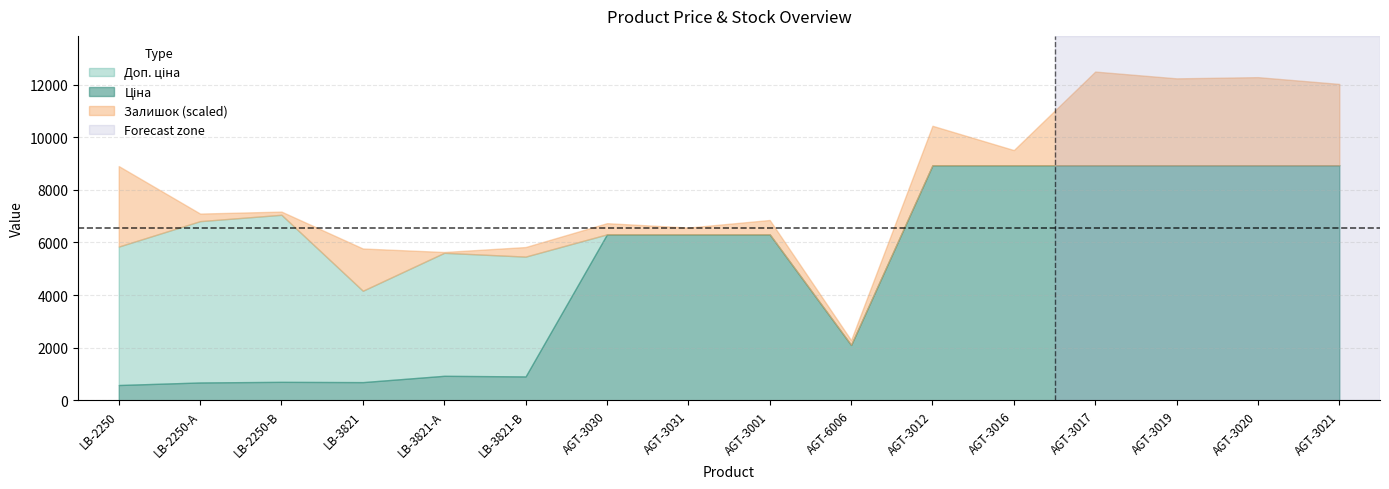

Reading left to right, list all the values displayed in this chart.

Ціна: 584.4	681.0	705.1	694.3	934.5	910.4	6308.8	6308.8	6308.8	2108.4	8934.1	8934.1	8934.1	8934.1	8934.1	8934.1
Доп. ціна: 5843.9	6809.8	7051.3	4165.6	5607.2	5462.3	6308.8	6308.8	6308.8	2108.0	8934.1	8934.1	8934.1	8934.1	8934.1	8934.1
Залишок: 202.0	19.0	8.0	106.0	2.0	24.0	28.0	17.0	36.0	12.0	99.0	38.0	235.0	218.0	221.0	204.0